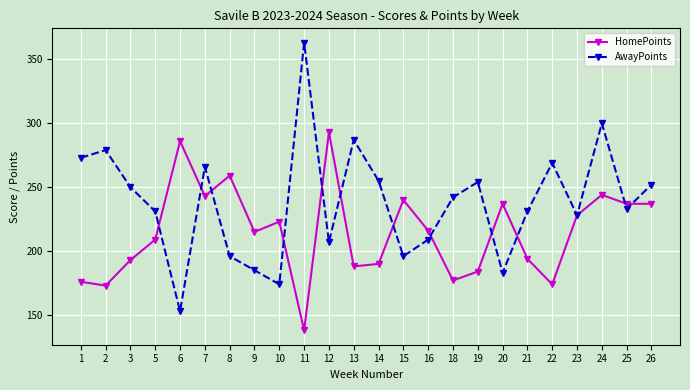

Between 1 and 14, which series saw the biggest shift?

AwayPoints